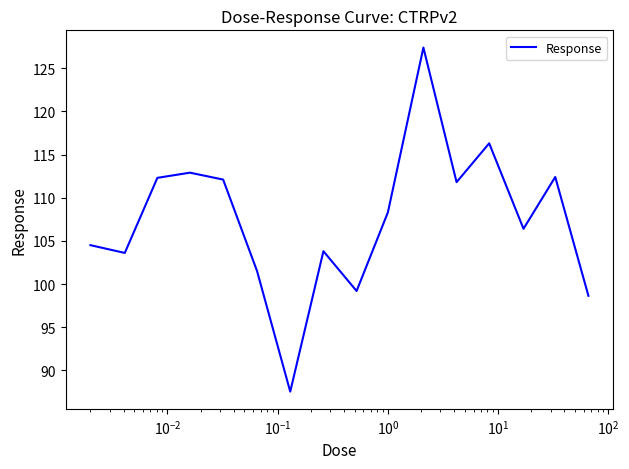

What is the smallest value displayed?

87.5